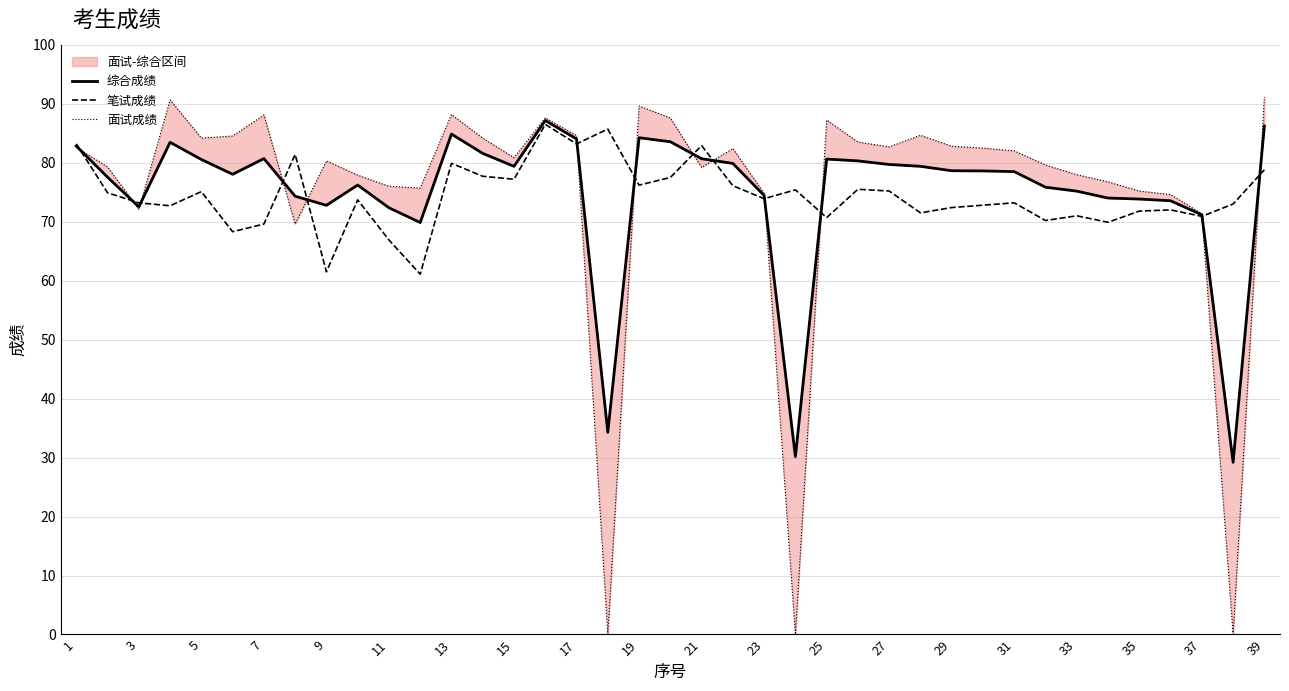

Which series has the largest total across all categories?

面试成绩